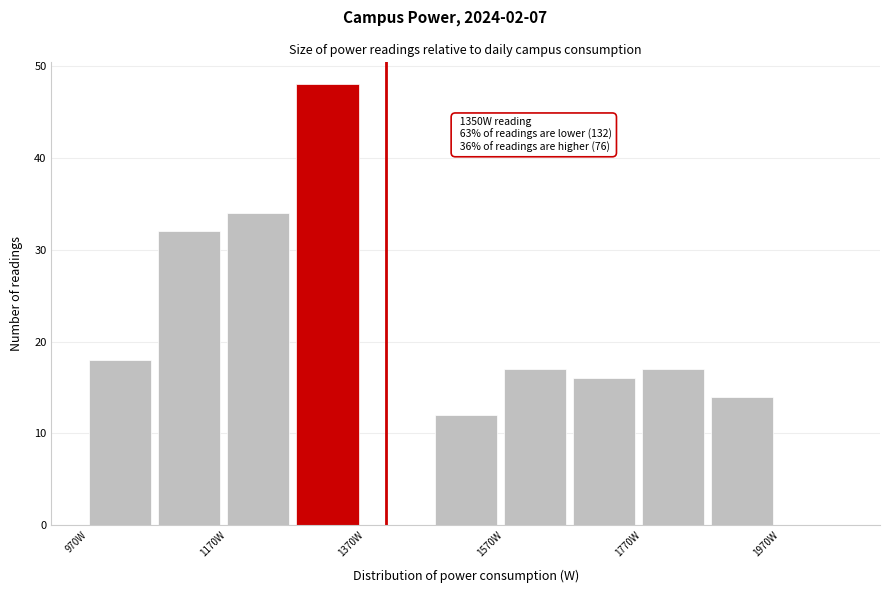

Which range on the x-axis has the tallest bar?

1270 to 1370